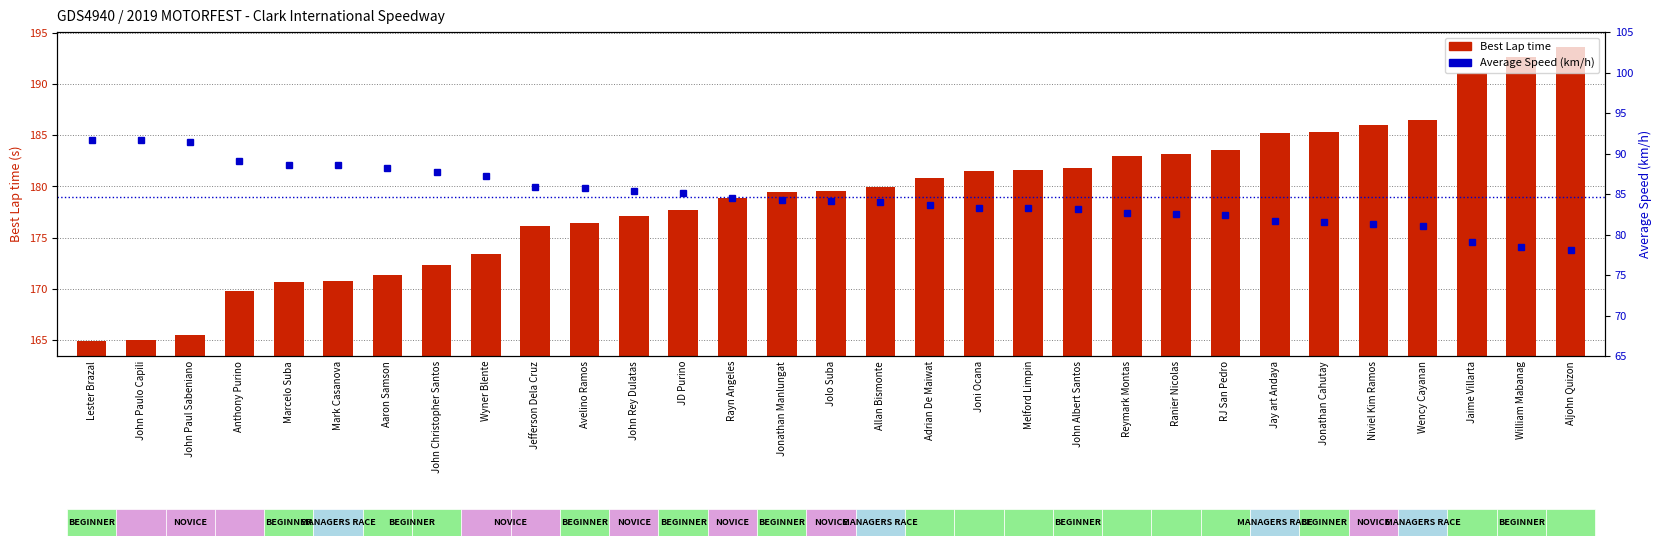

List the series in order of their overall mean, lowest first.

Average Speed, Best Lap time